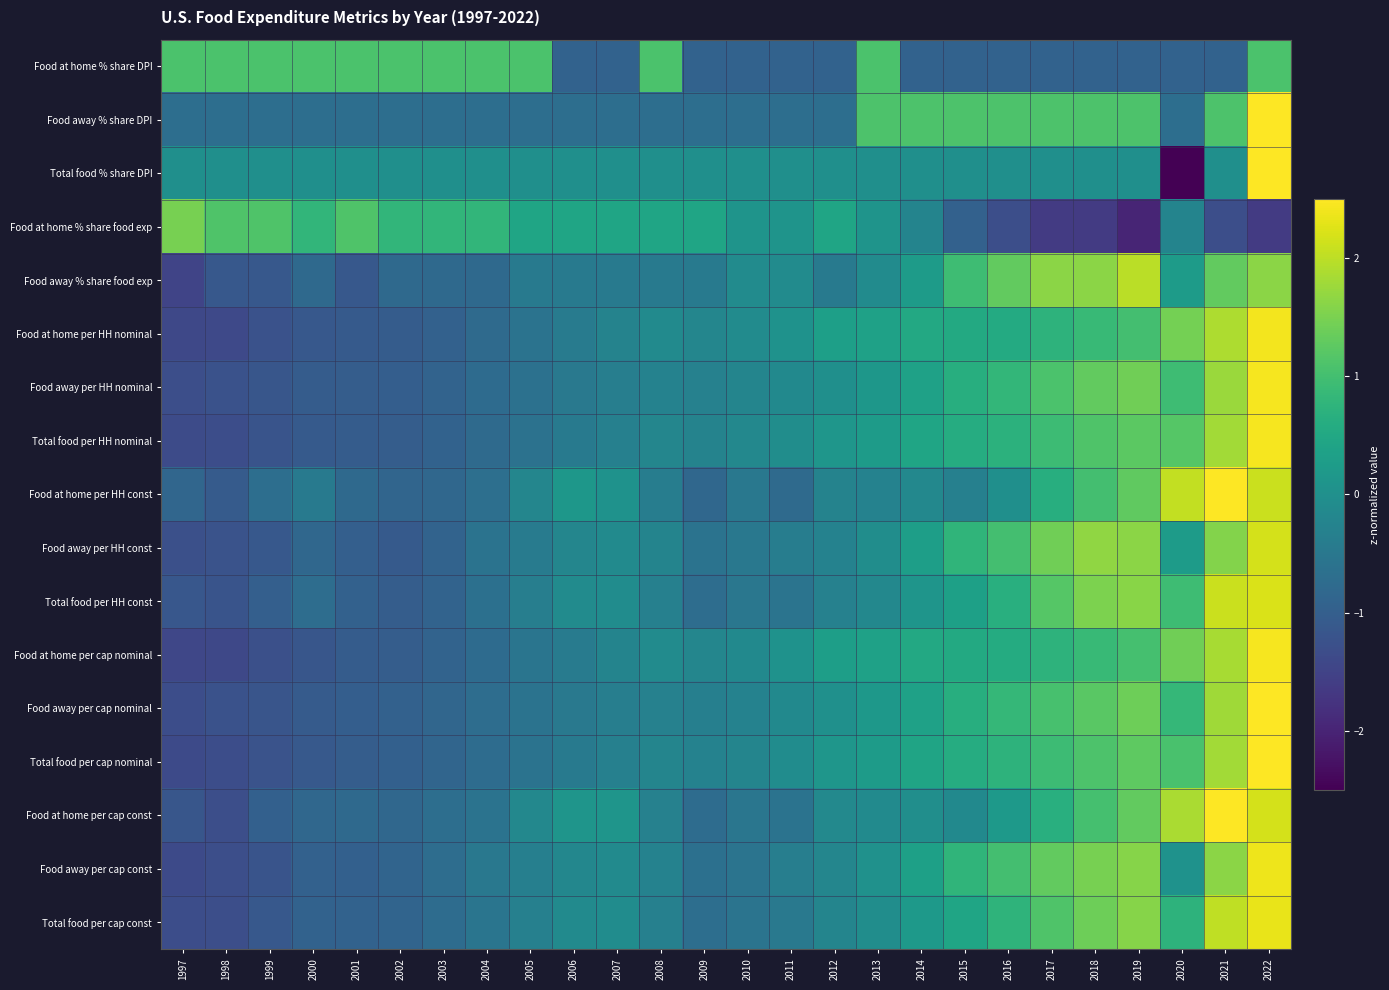

Which series has the widest spread of values?

Total food % share DPI